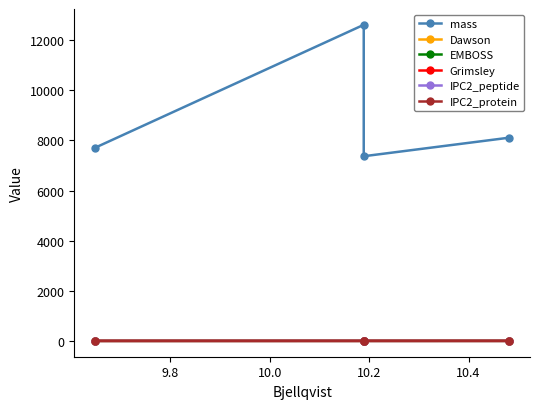

What are all the series names shown in the legend?

mass, Dawson, EMBOSS, Grimsley, IPC2_peptide, IPC2_protein